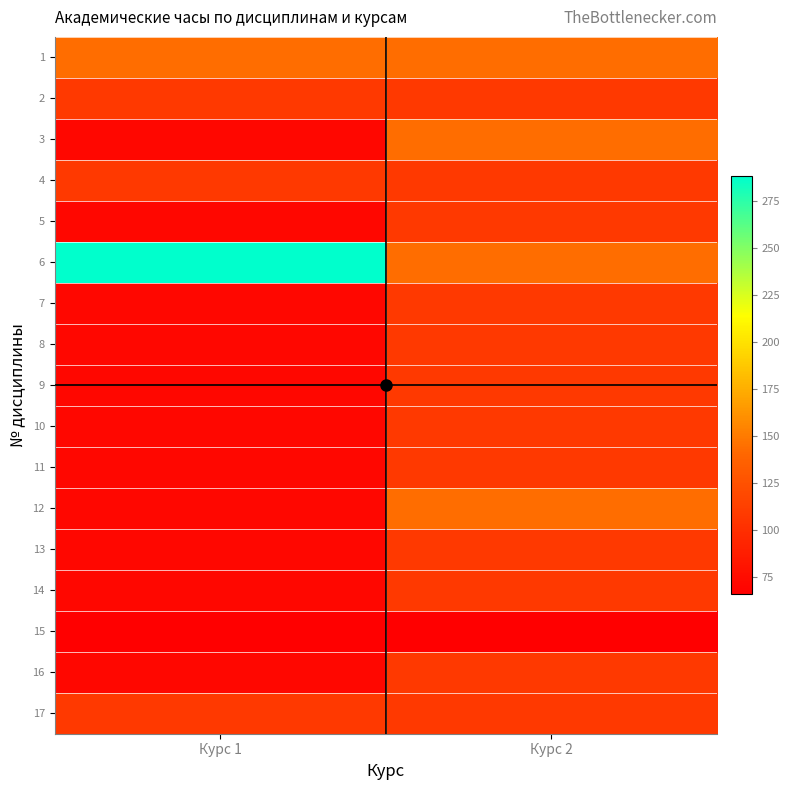

What is the total value across all series at Курс 1?

1614